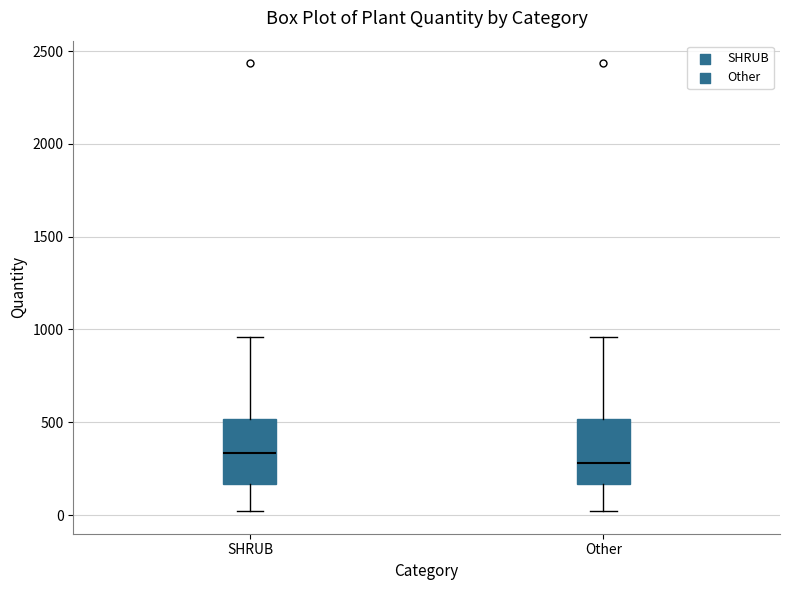

Which box's median line is the lowest?

Other